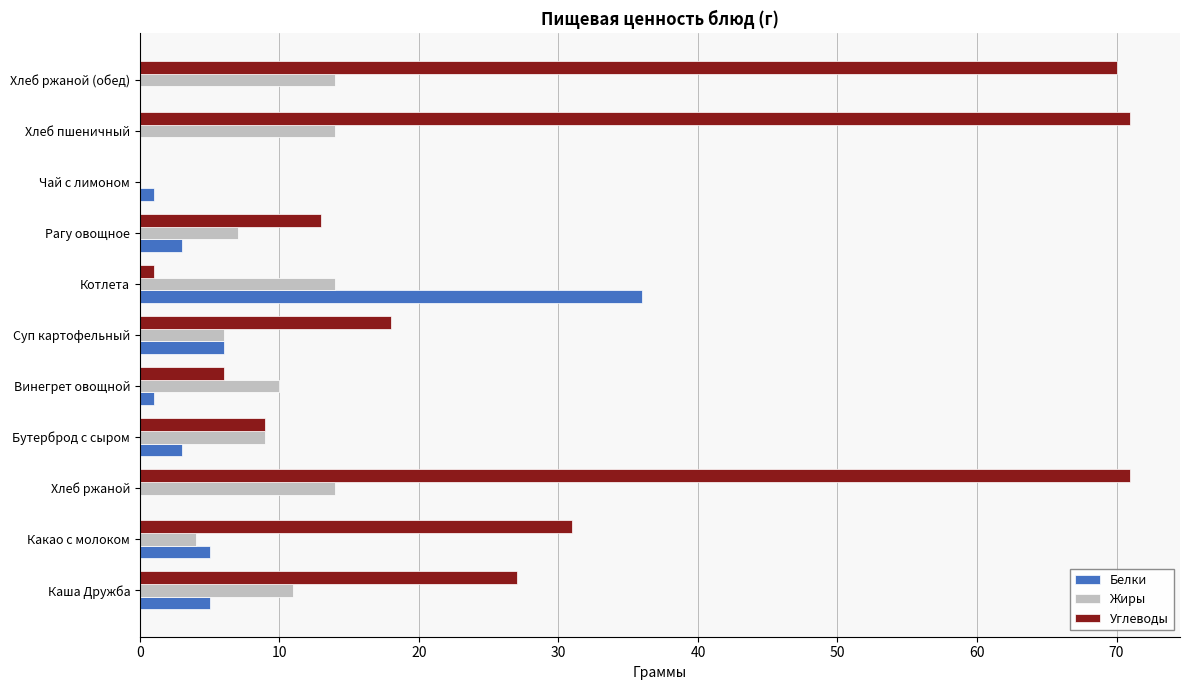

Which series has the largest total across all categories?

Углеводы